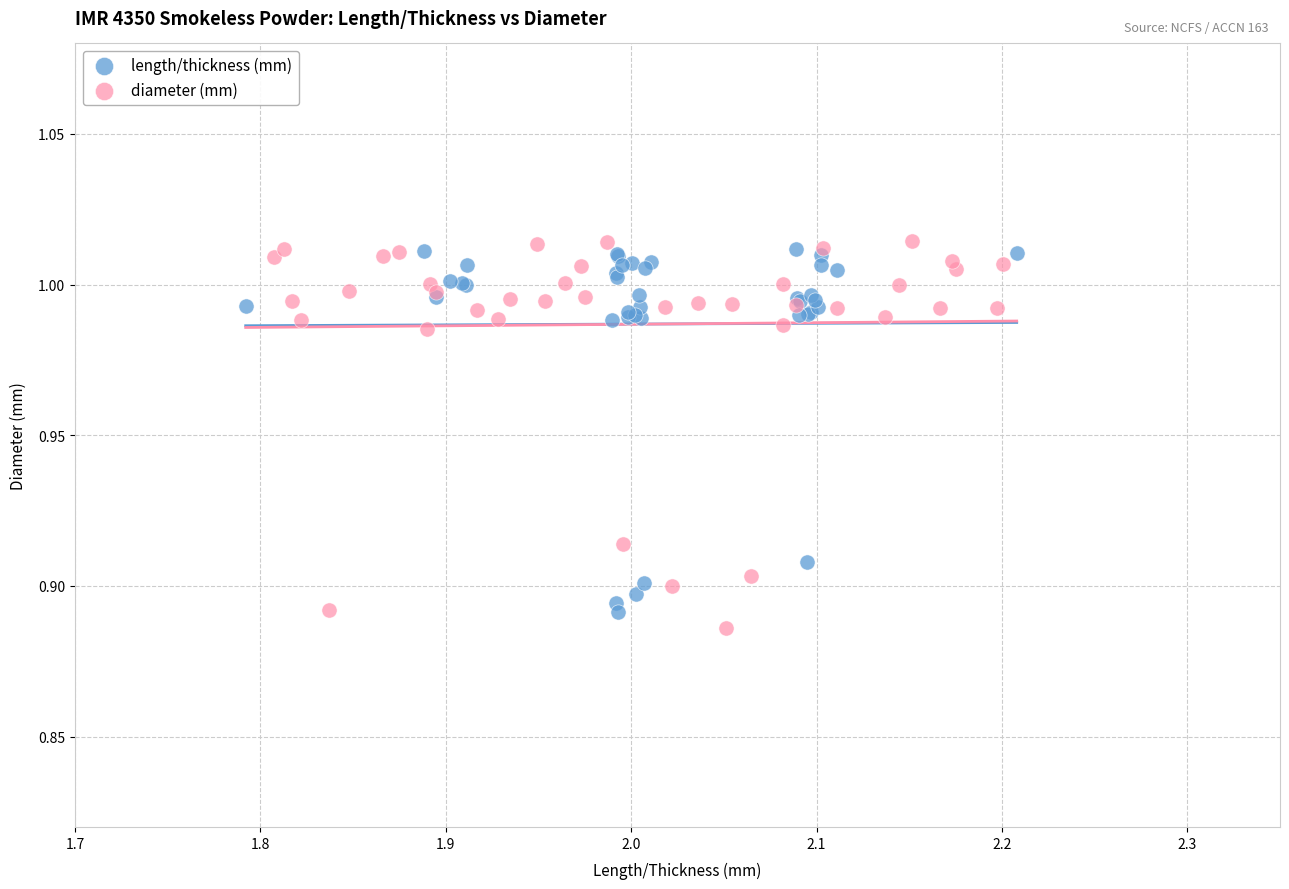

Which series has the widest spread of Y values?

diameter (mm)